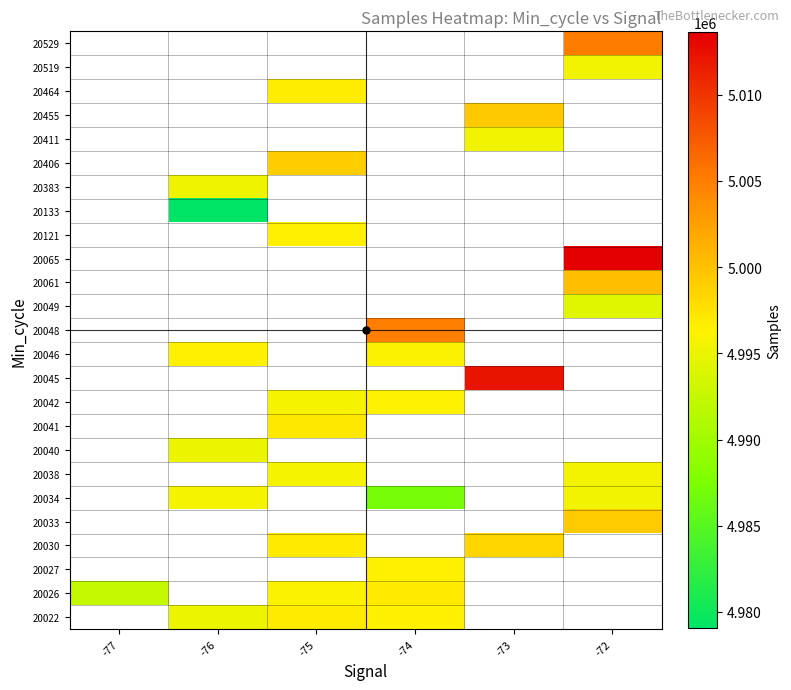

What is the spread (max minus min) of values at -76?

17398.0